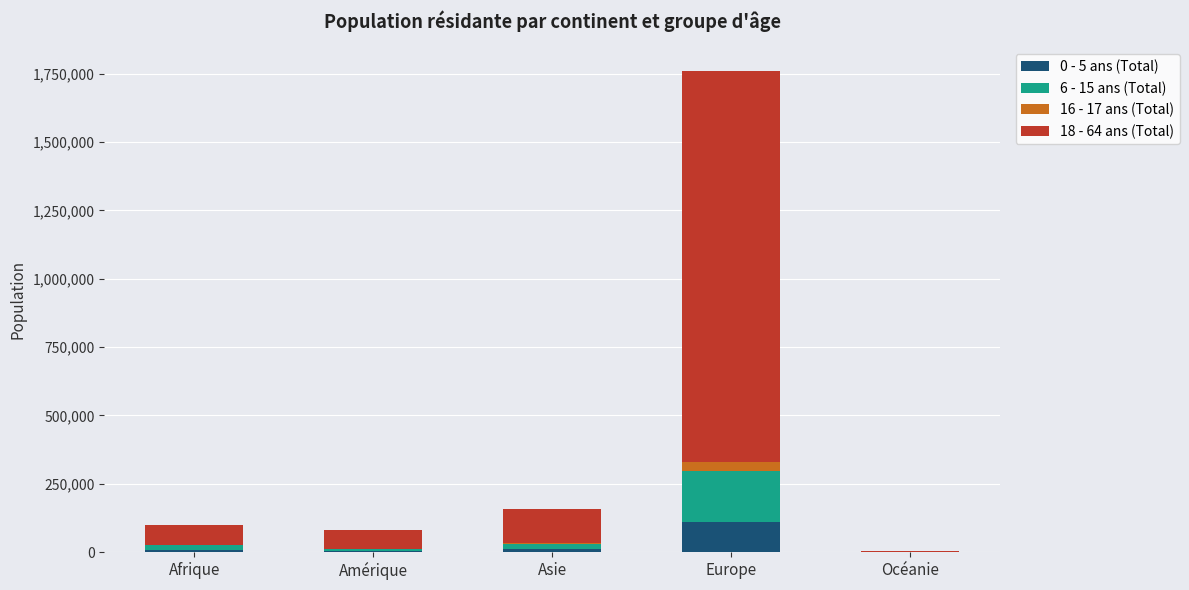

At which category is the sum across all series the highest?

Europe